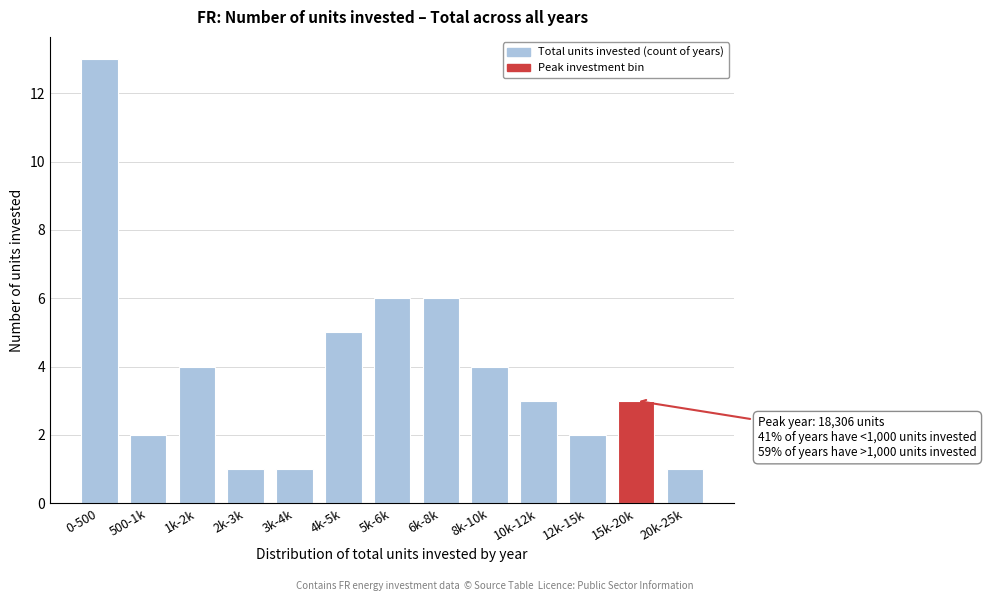

Reading left to right, extract all data points from this chart.

13	2	4	1	1	5	6	6	4	3	2	3	1